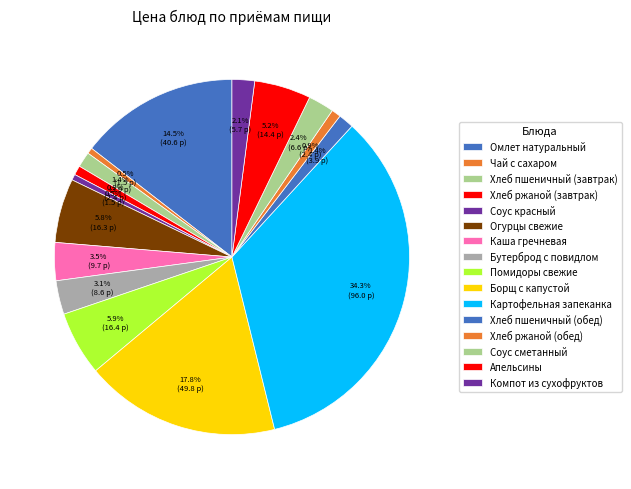

Count the number of slices in the pie.

16